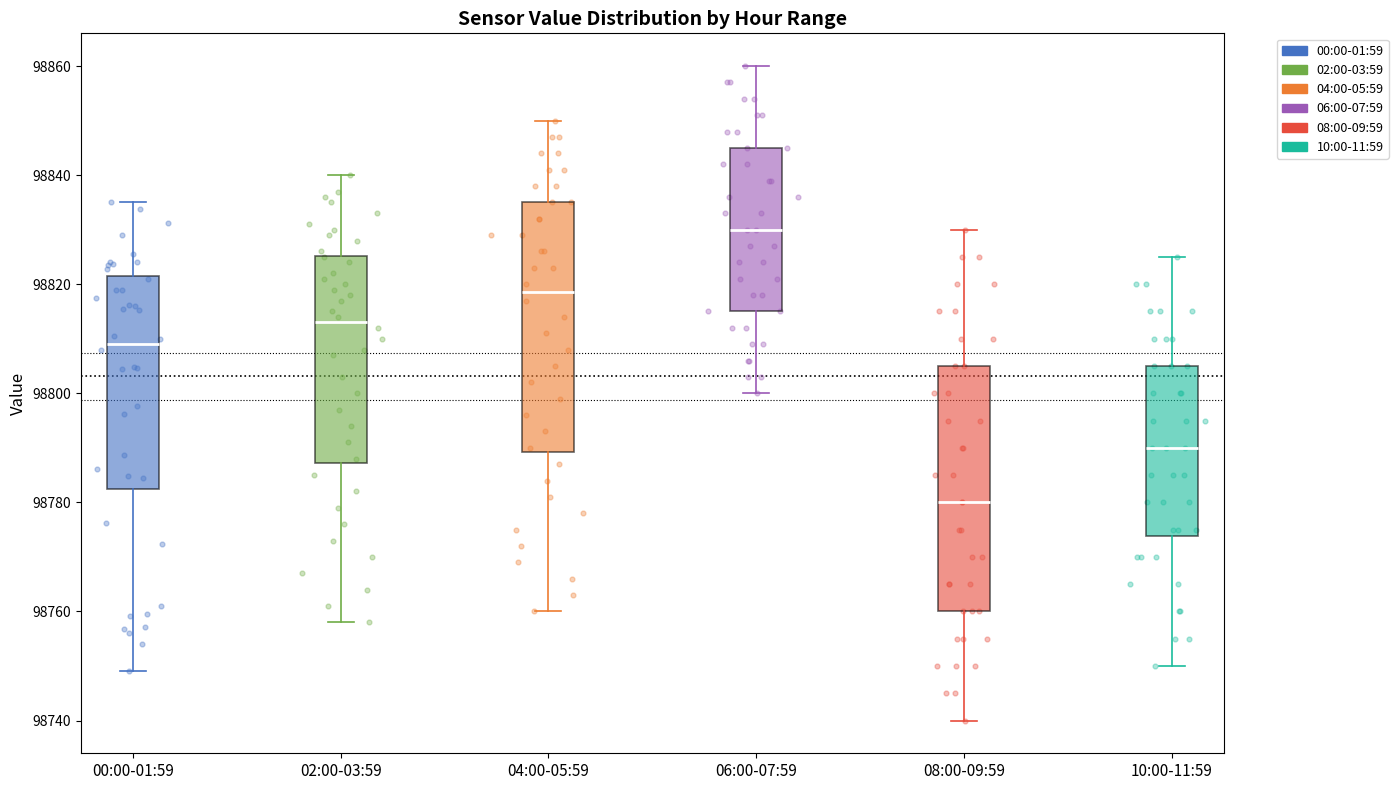

Where is the lower edge of the box for 04:00-05:59 on the y-axis? The values are not printed on the chart, so give them approximately, as read against the axis.

98790